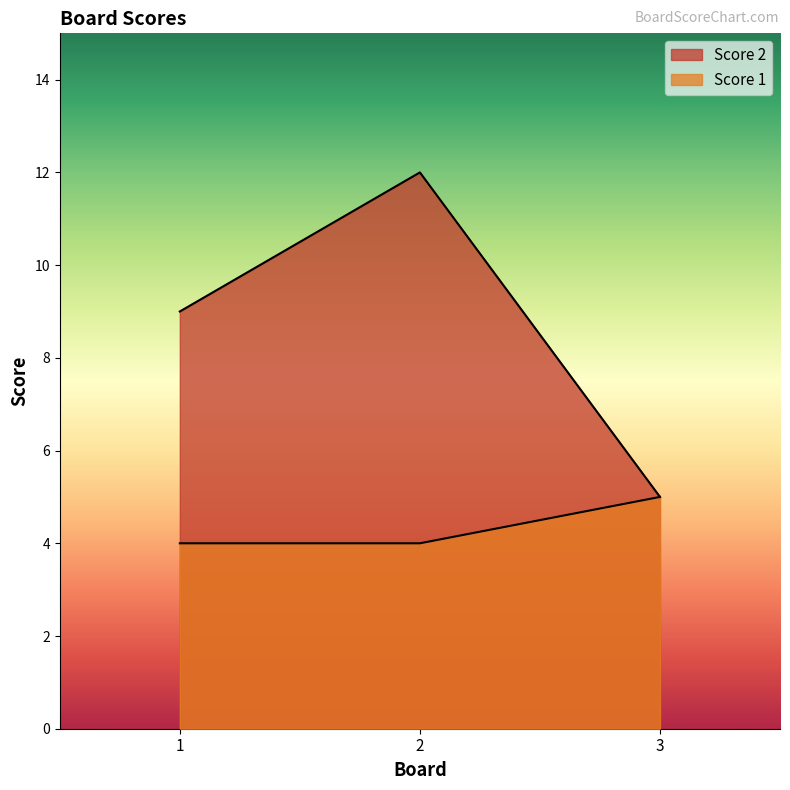

Count the Score 1 values in the range 4 to 5.

3